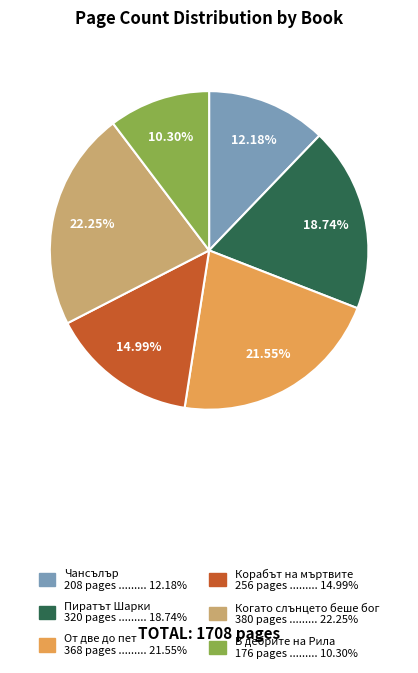

True or false: Чансълър accounts for 12% of the total.

True